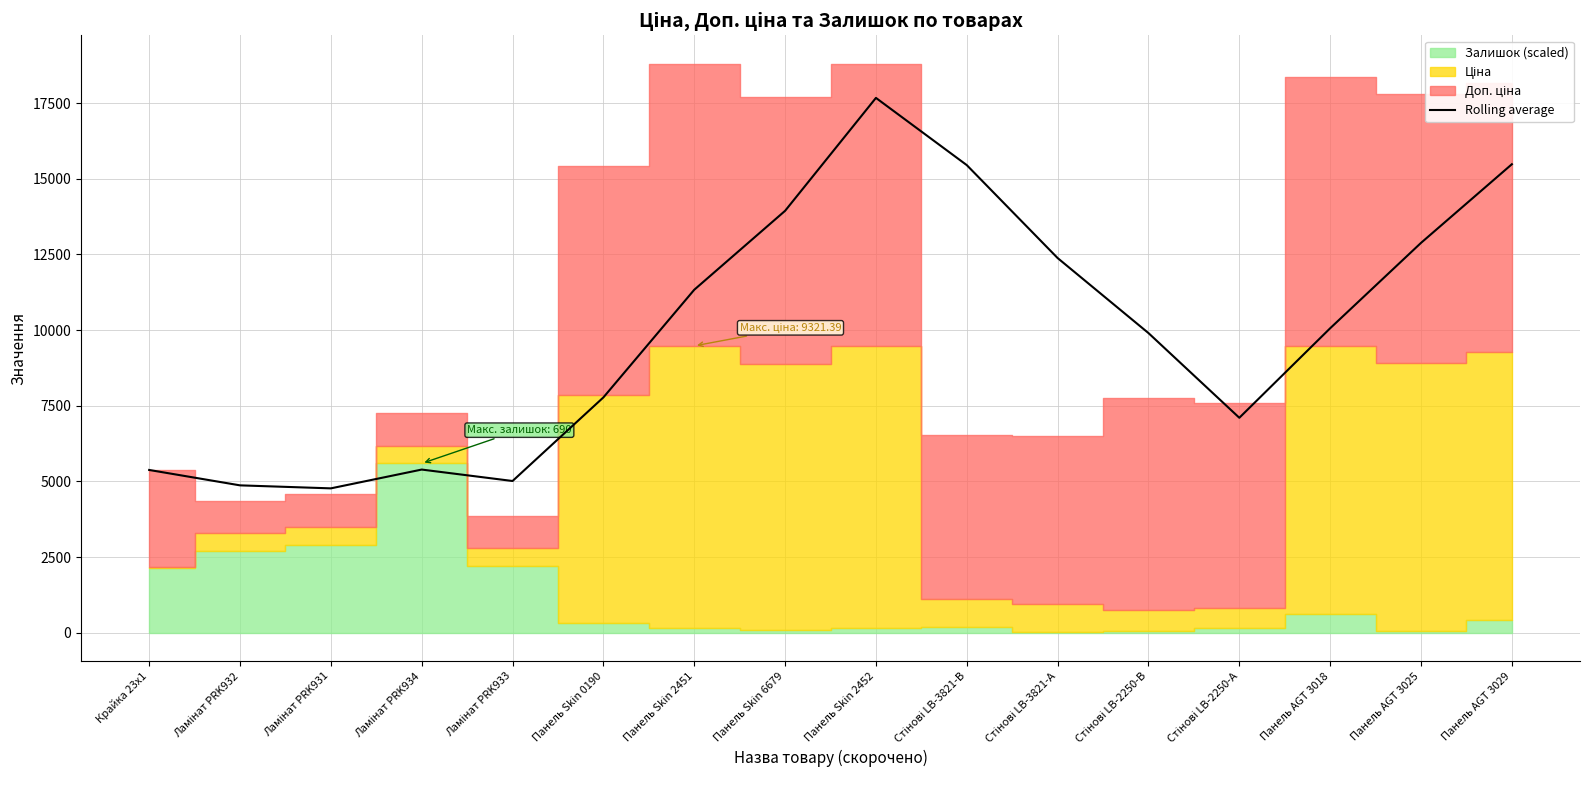

Is it true that the value at Панель Skin 2451 is 17664.2?

False